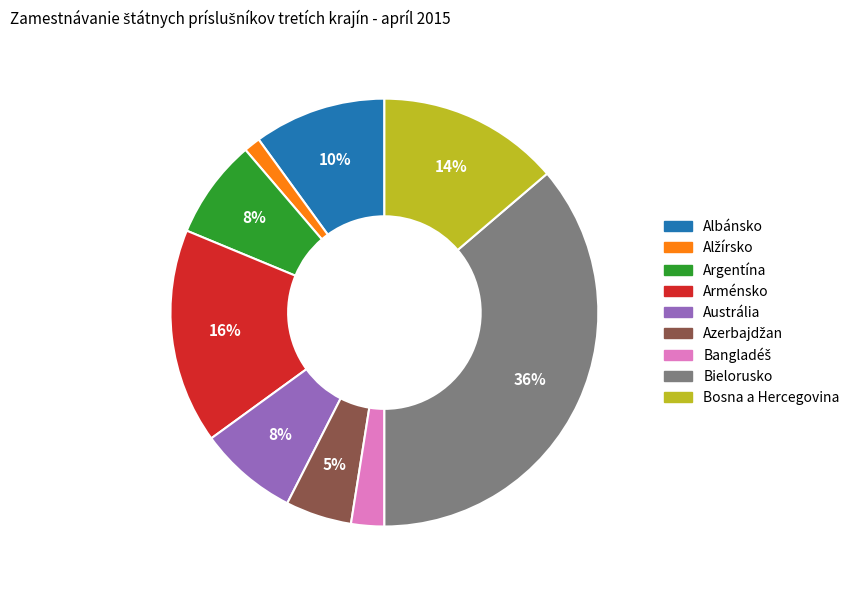

Which category has the biggest portion of the pie?

Bielorusko